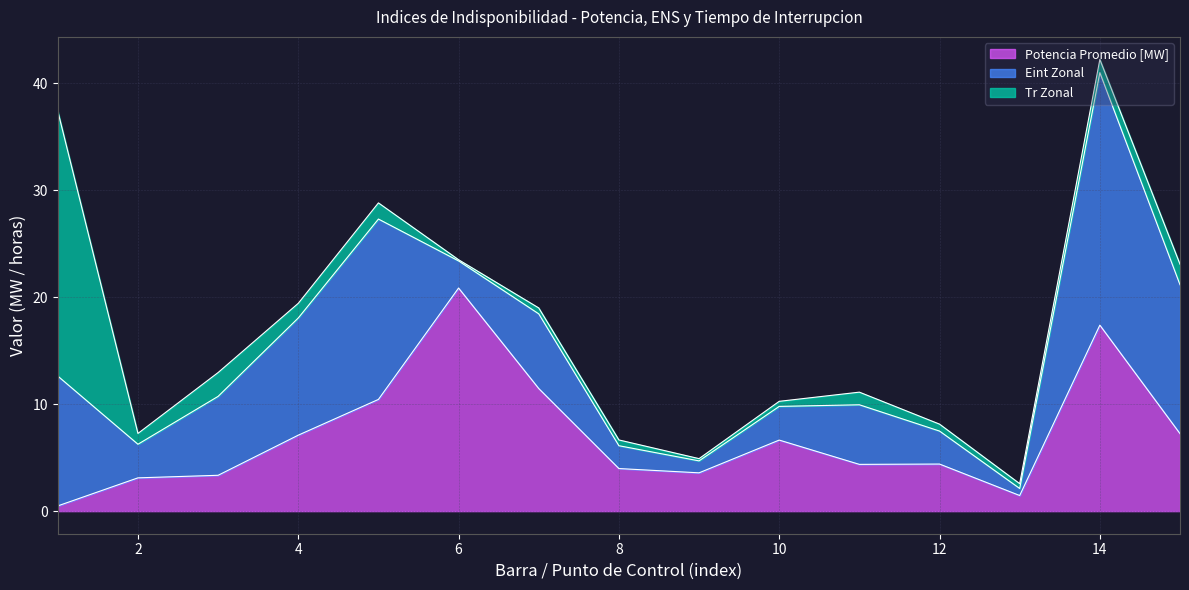

Reading left to right, extract all data points from this chart.

Potencia Promedio [MW]: 1=0.5	2=3.1	3=3.4	4=7.1	5=10.4	6=20.9	7=11.5	8=4.0	9=3.6	10=6.6	11=4.4	12=4.4	13=1.5	14=17.4	15=7.2
Eint Zonal: 1=12.1	2=3.1	3=7.4	4=10.9	5=16.9	6=2.5	7=7.0	8=2.1	9=1.1	10=3.1	11=5.6	12=3.1	13=0.7	14=23.6	15=13.9
Tr Zonal: 1=24.8	2=1.0	3=2.2	4=1.4	5=1.5	6=0.1	7=0.6	8=0.5	9=0.2	10=0.5	11=1.2	12=0.6	13=0.5	14=1.2	15=1.9